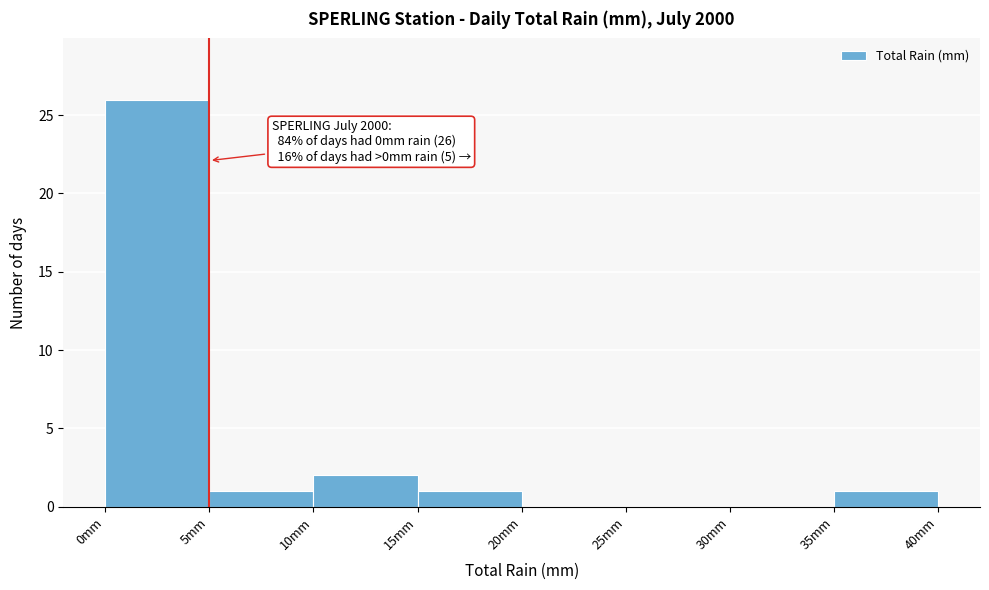

Over which range of the x-axis is the bar tallest?

0 to 5